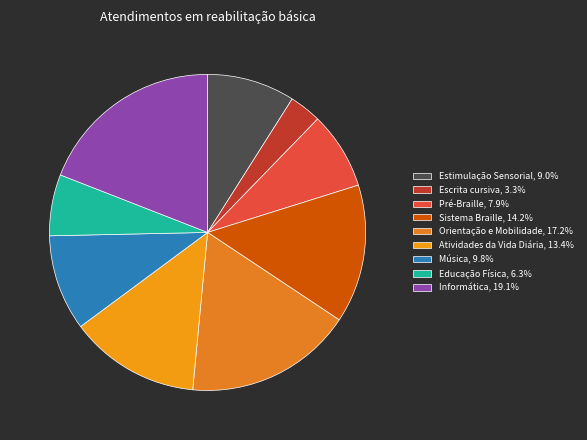

What is the smallest slice in the pie chart?

Escrita cursiva